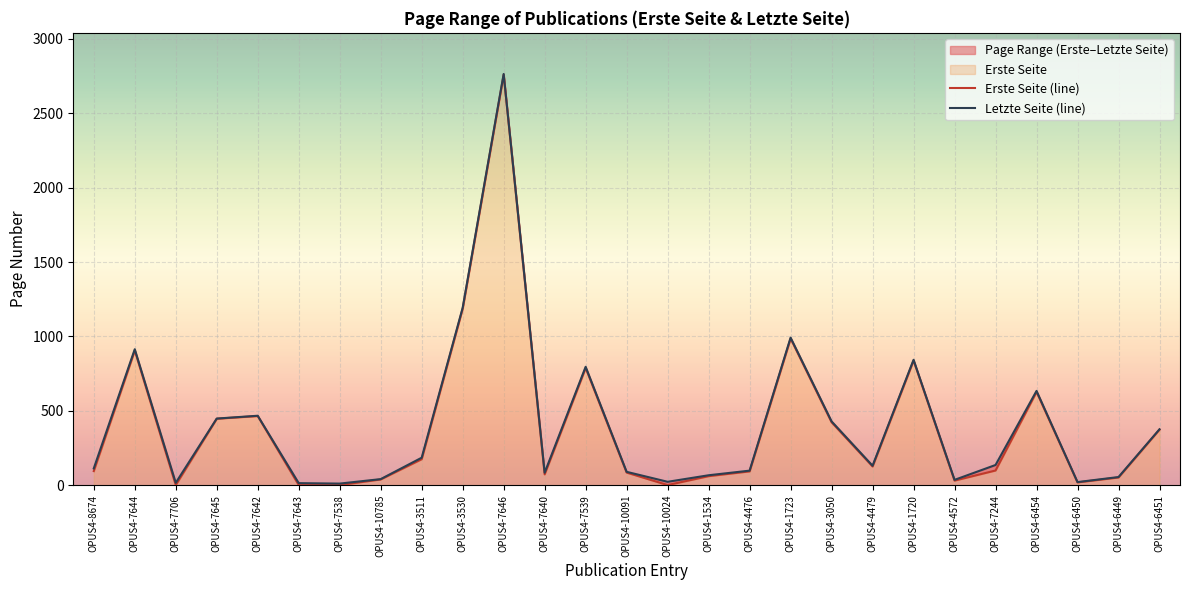

How many interior local valleys does the Letzte Seite (line) series have?

7